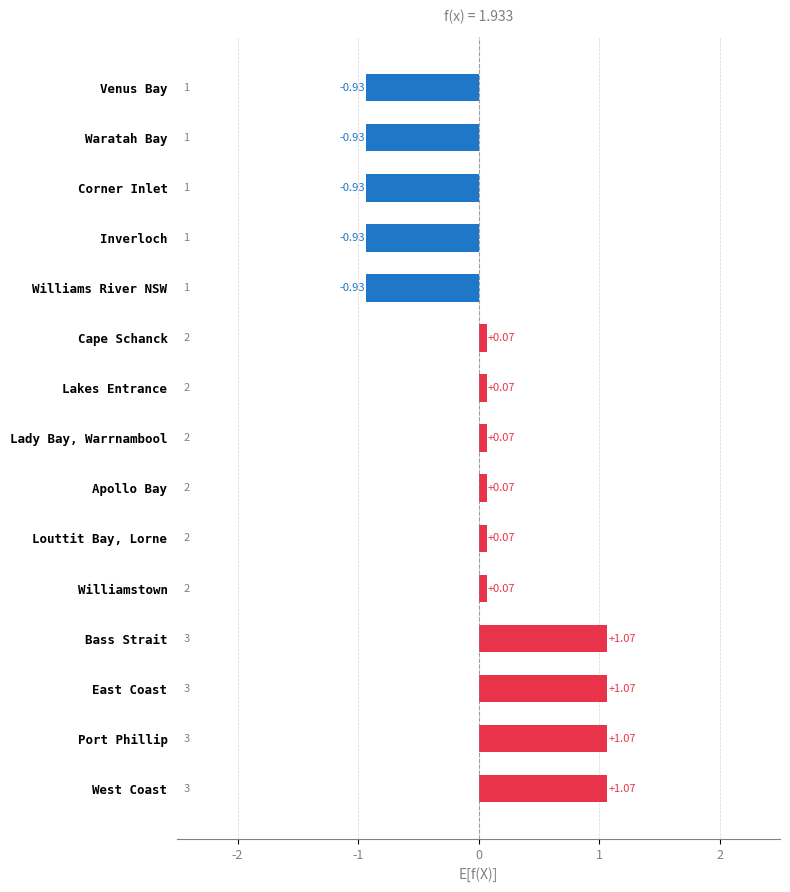

Between West Coast and Lakes Entrance, which is larger?

West Coast